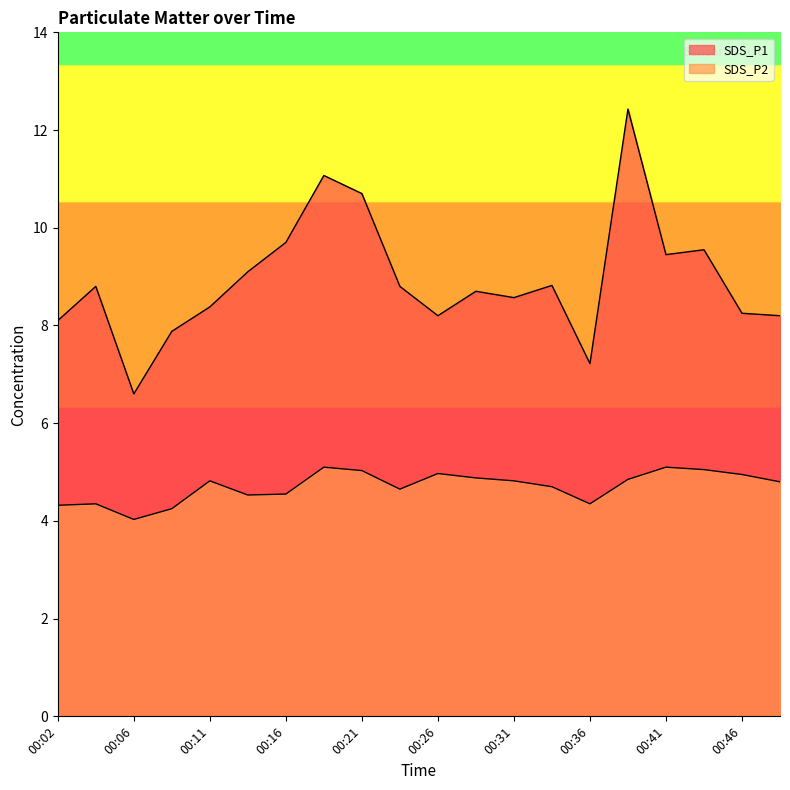

Reading right to left, transcribe all the data shown in this chart.

SDS_P1: 8.2	8.2	9.6	9.4	12.4	7.2	8.8	8.6	8.7	8.2	8.8	10.7	11.1	9.7	9.1	8.4	7.9	6.6	8.8	8.1
SDS_P2: 4.8	5.0	5.0	5.1	4.8	4.3	4.7	4.8	4.9	5.0	4.7	5.0	5.1	4.5	4.5	4.8	4.2	4.0	4.3	4.3